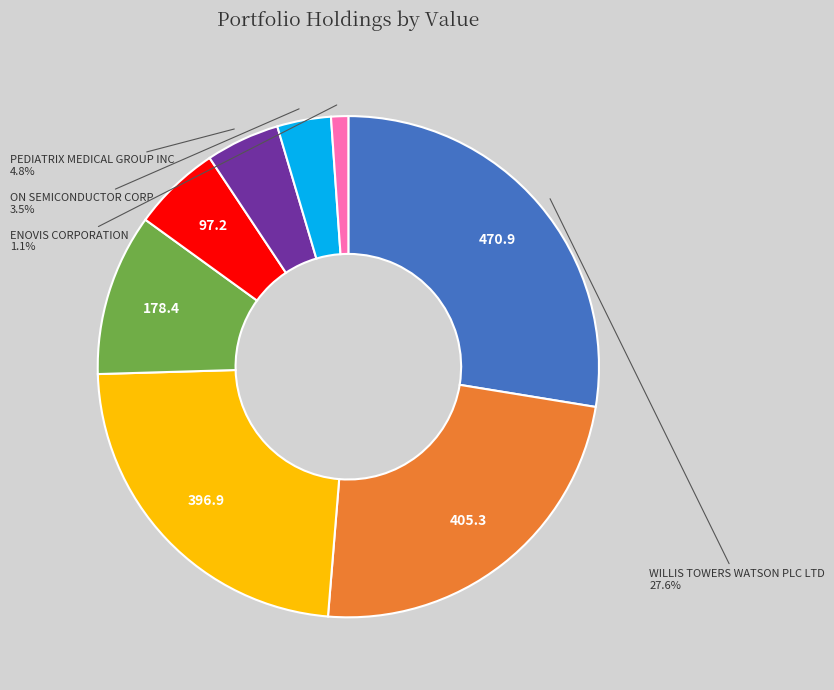

Is there a majority slice in this chart?

No